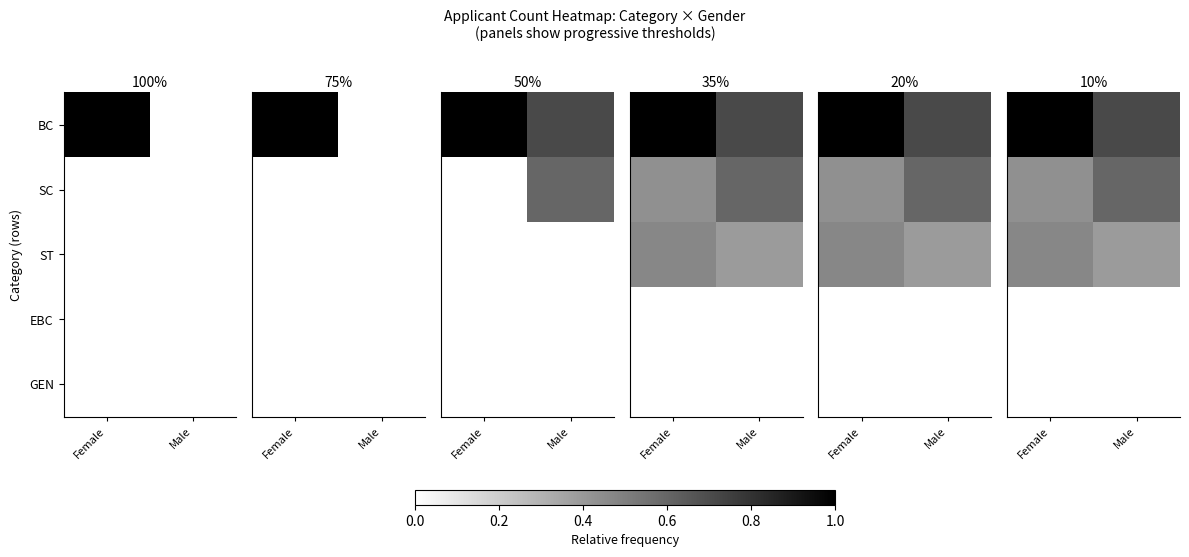

List the series in order of their peak value, highest first.

BC, SC, ST, EBC, GEN